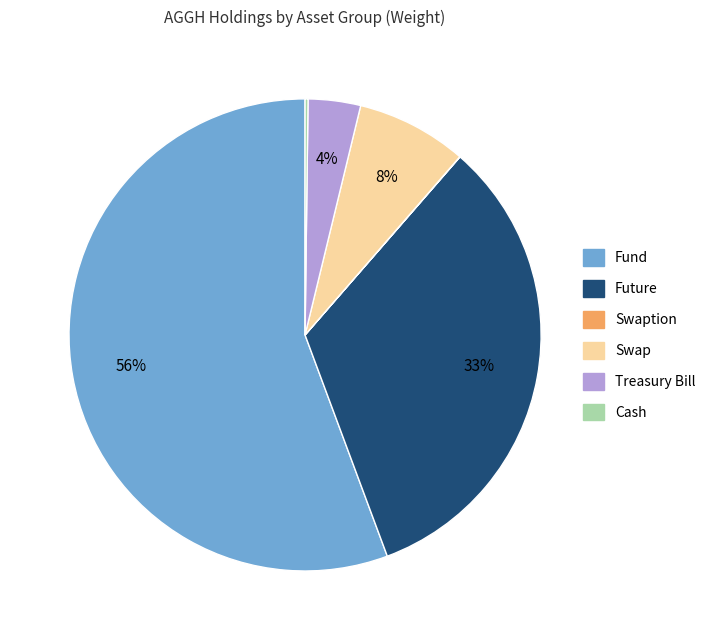

Is there a majority slice in this chart?

Yes